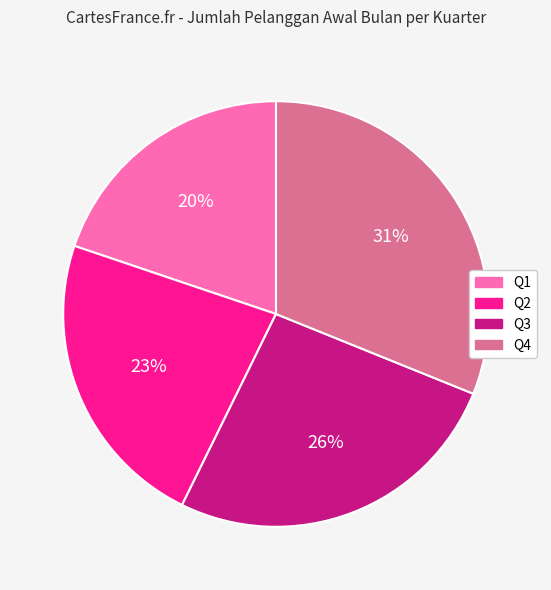

Rank the categories by value from highest to lowest.

Q4, Q3, Q2, Q1